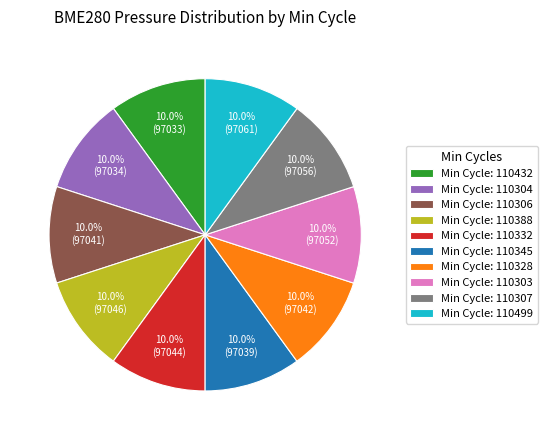

Is Min Cycle: 110307 the majority of the pie?

No